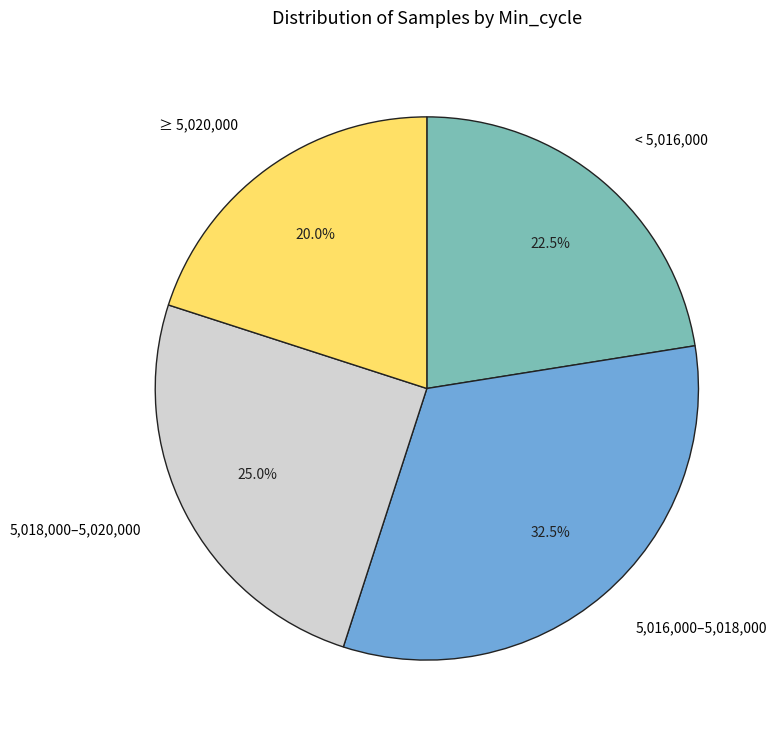

Does any single category account for the majority?

No